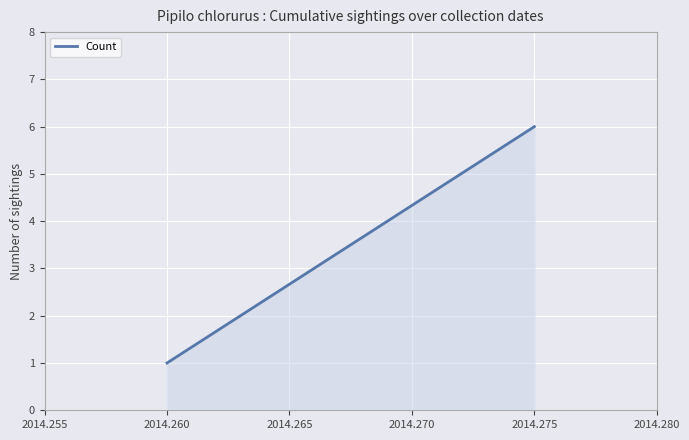

What is the maximum value shown in the chart?

6